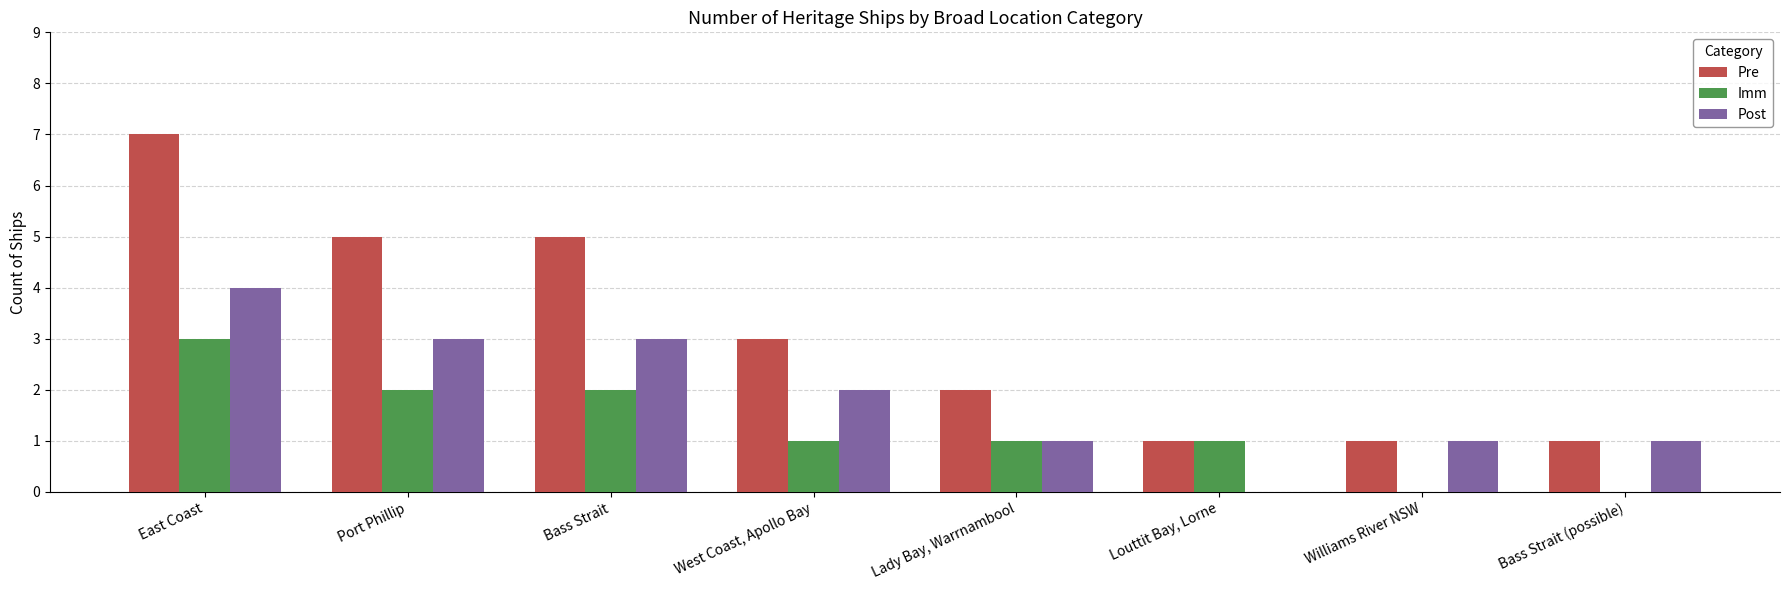

Is the value of Pre at West Coast, Apollo Bay greater than the value of Imm at Bass Strait?

Yes